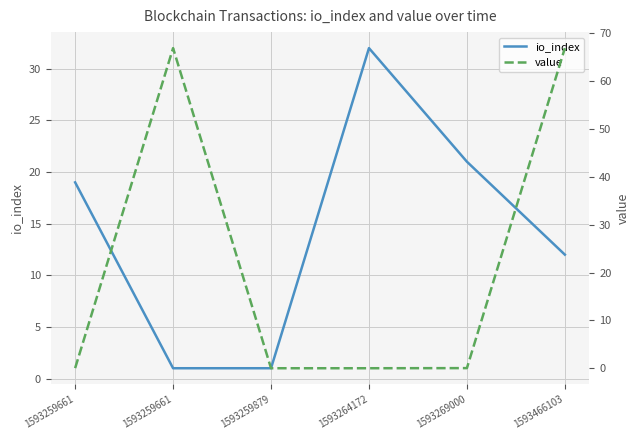

Rank the series by their average value, from highest to lowest.

value, io_index